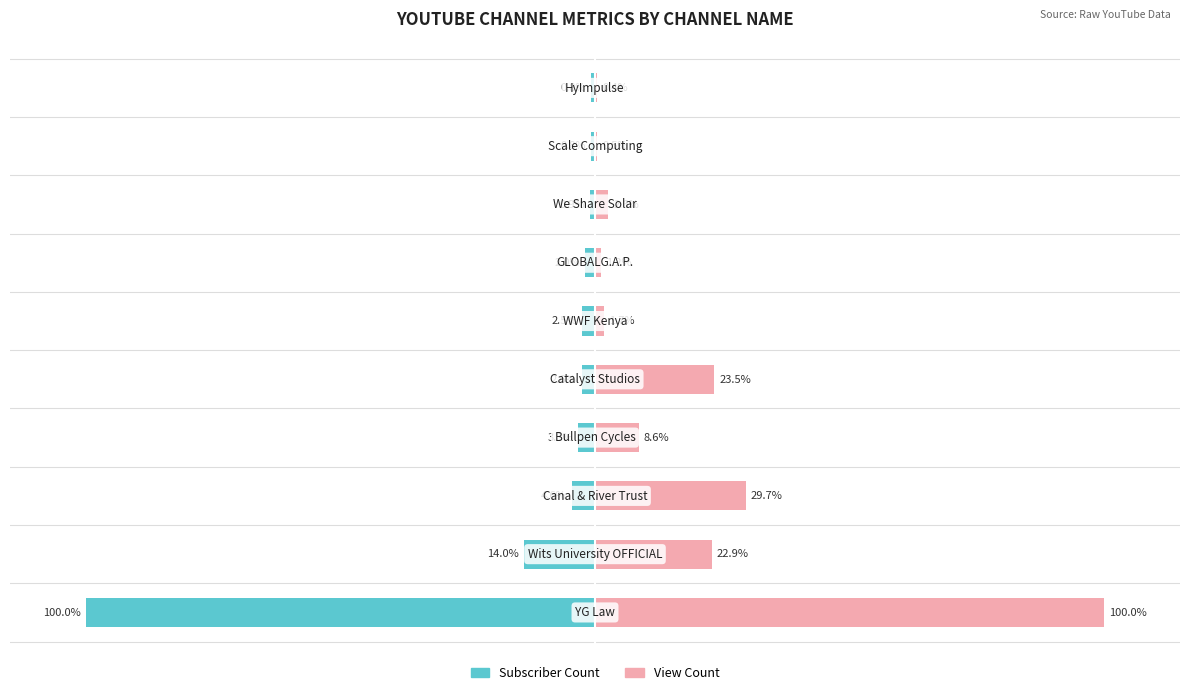

Between −50 and 9, which is larger?

9